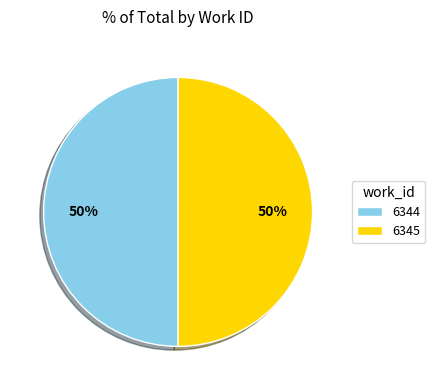

To the nearest percent, what is the average slice percentage?

50%